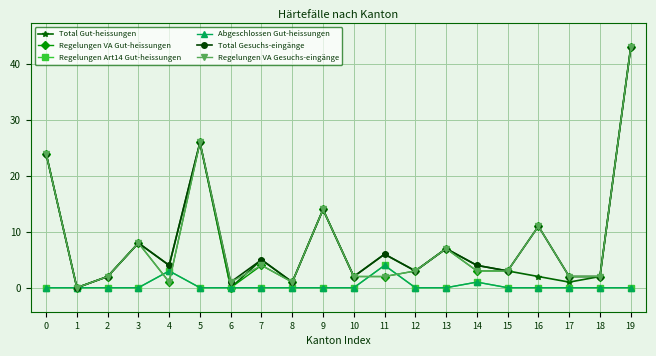

Is this an area chart (filled region under the line)?

No